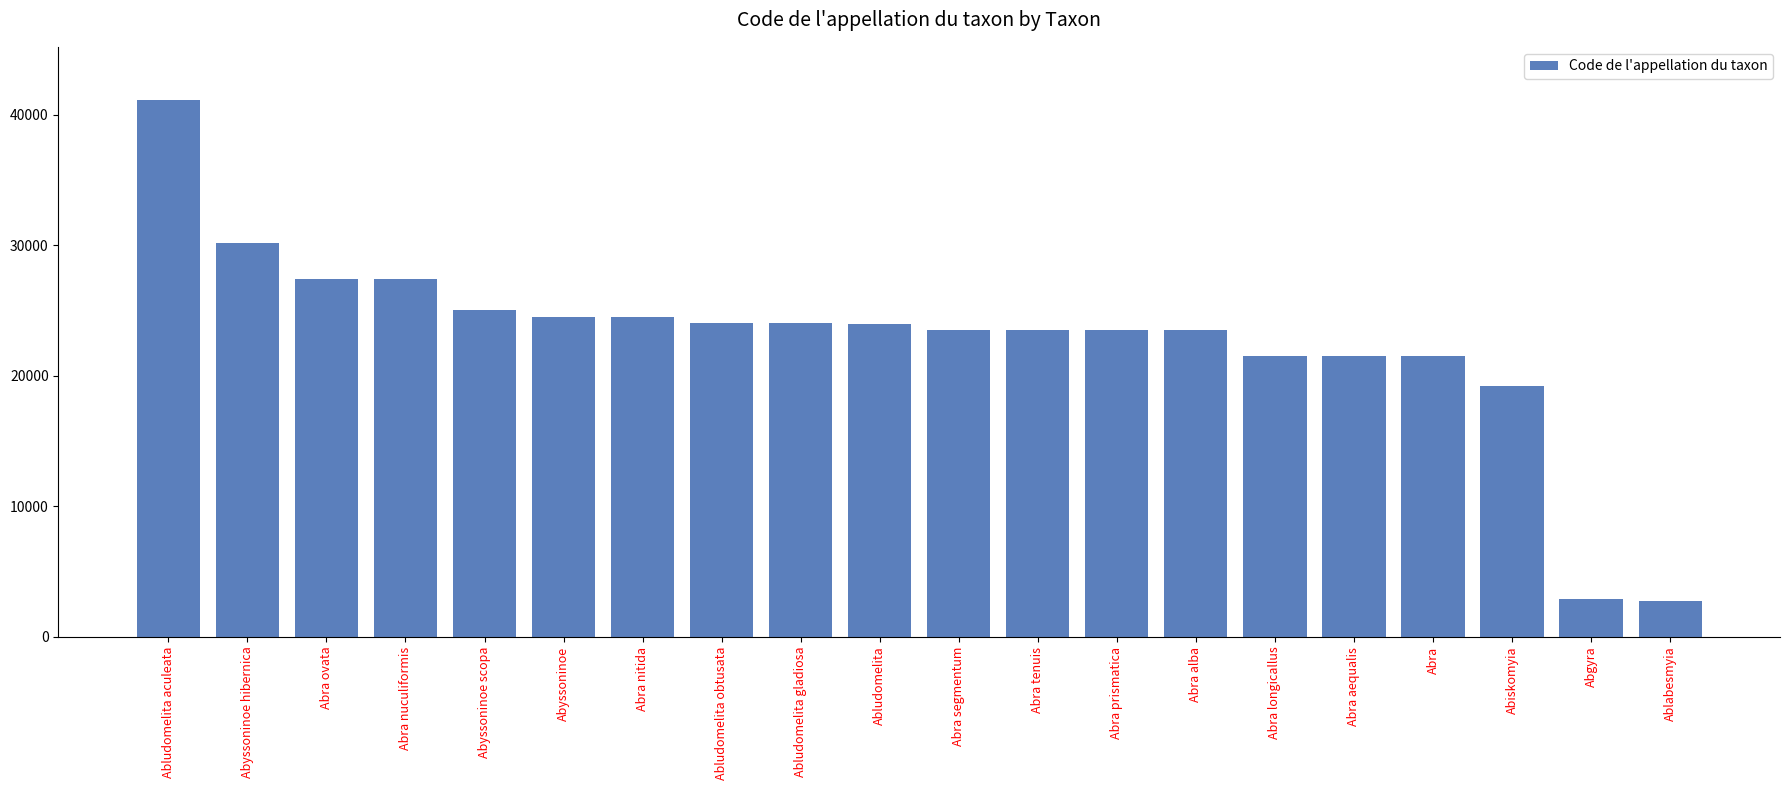

How many categories are shown in the chart?

20